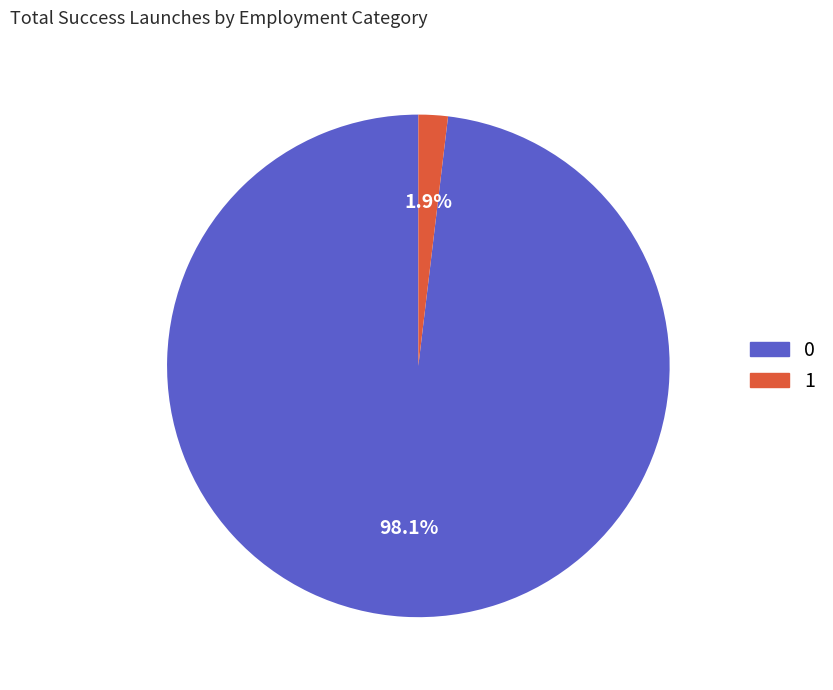

What percentage is the 1 slice, to the nearest percent?

2%